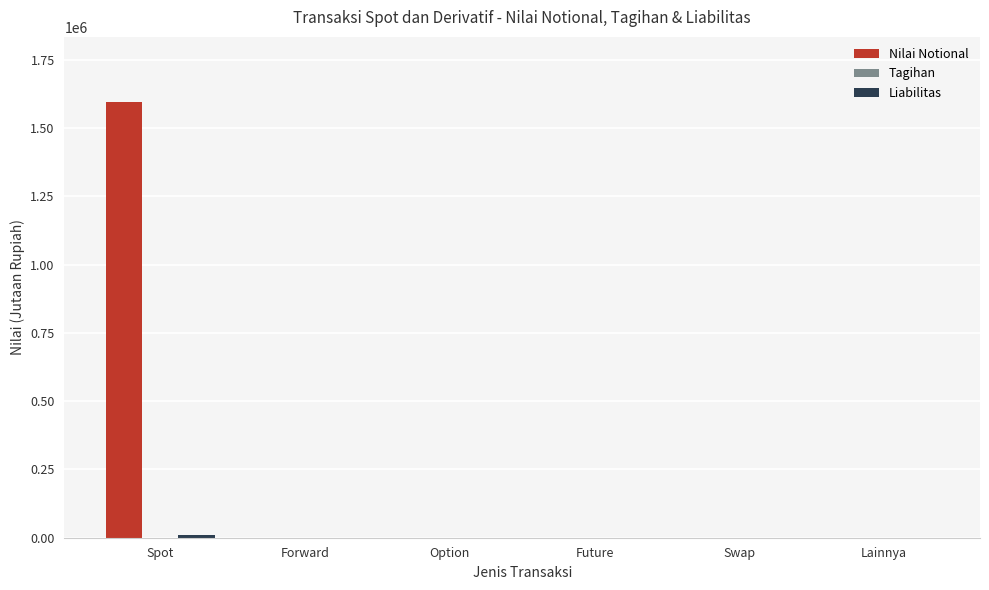

The Nilai Notional series shows 0 at Option. True or false?

True